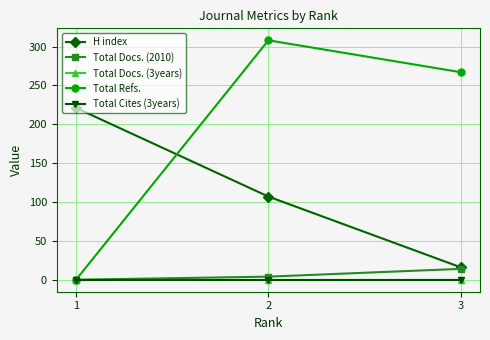

Is this an area chart (filled region under the line)?

No